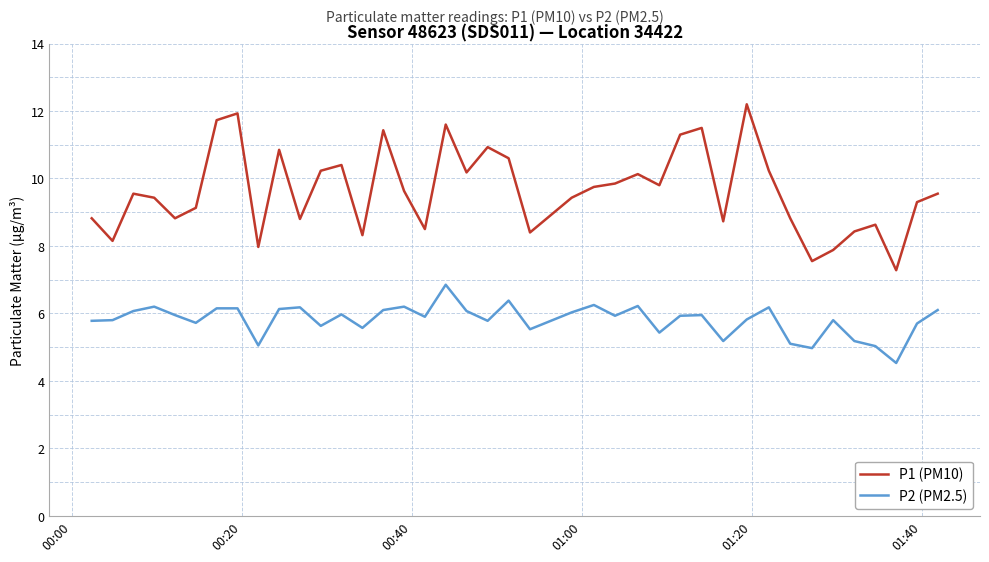

Which series has the largest total across all categories?

P1 (PM10)